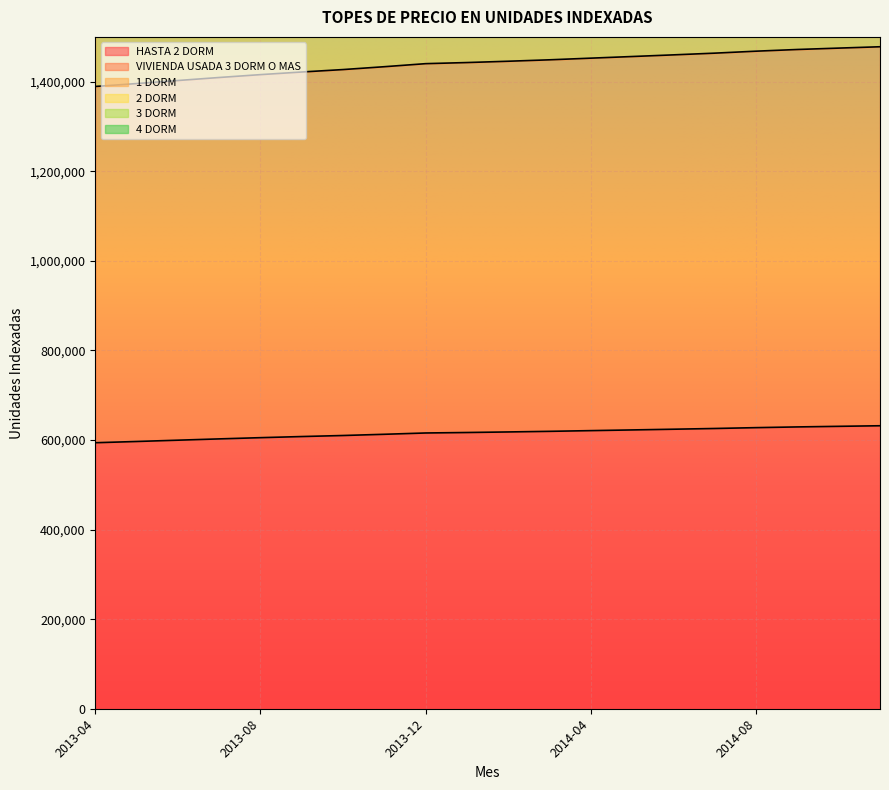

What value does the 3 DORM series have at 2013-06, to the nearest 50?

4209000